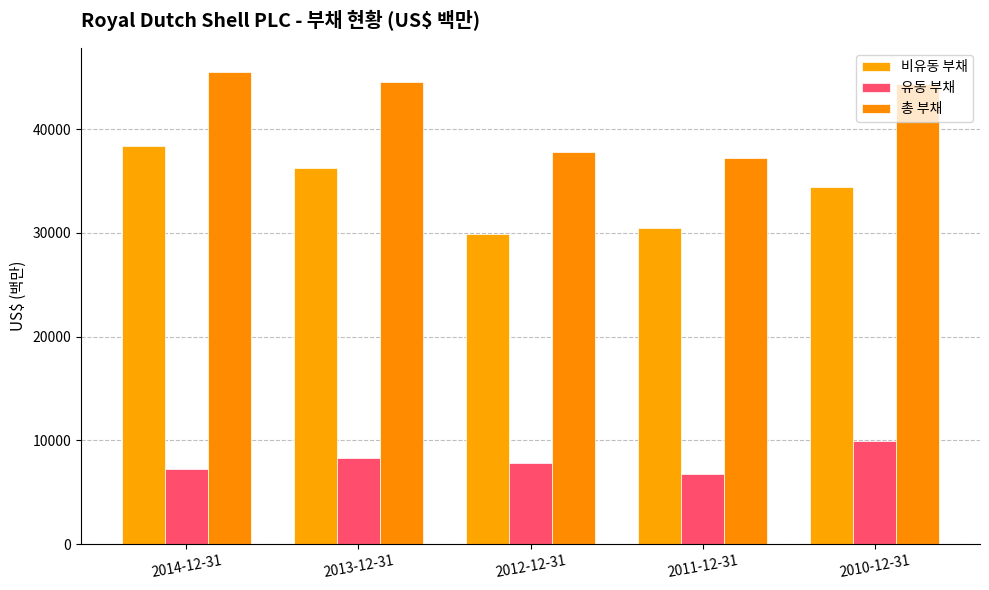

At how many categories does at least one series exceed 32316?

5